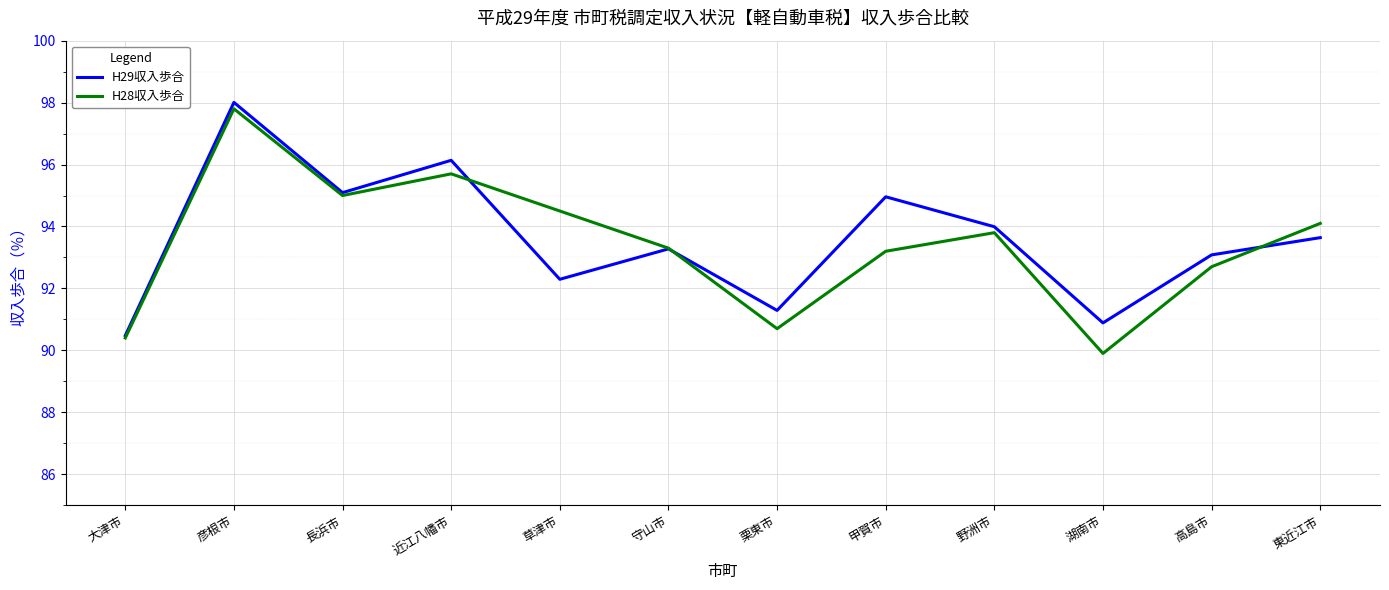

At 甲賀市, list the series in order from smallest to largest.

H28収入歩合, H29収入歩合